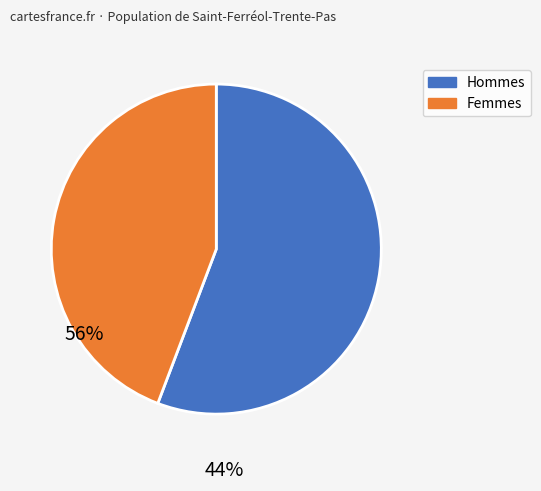

Does any single category account for the majority?

Yes